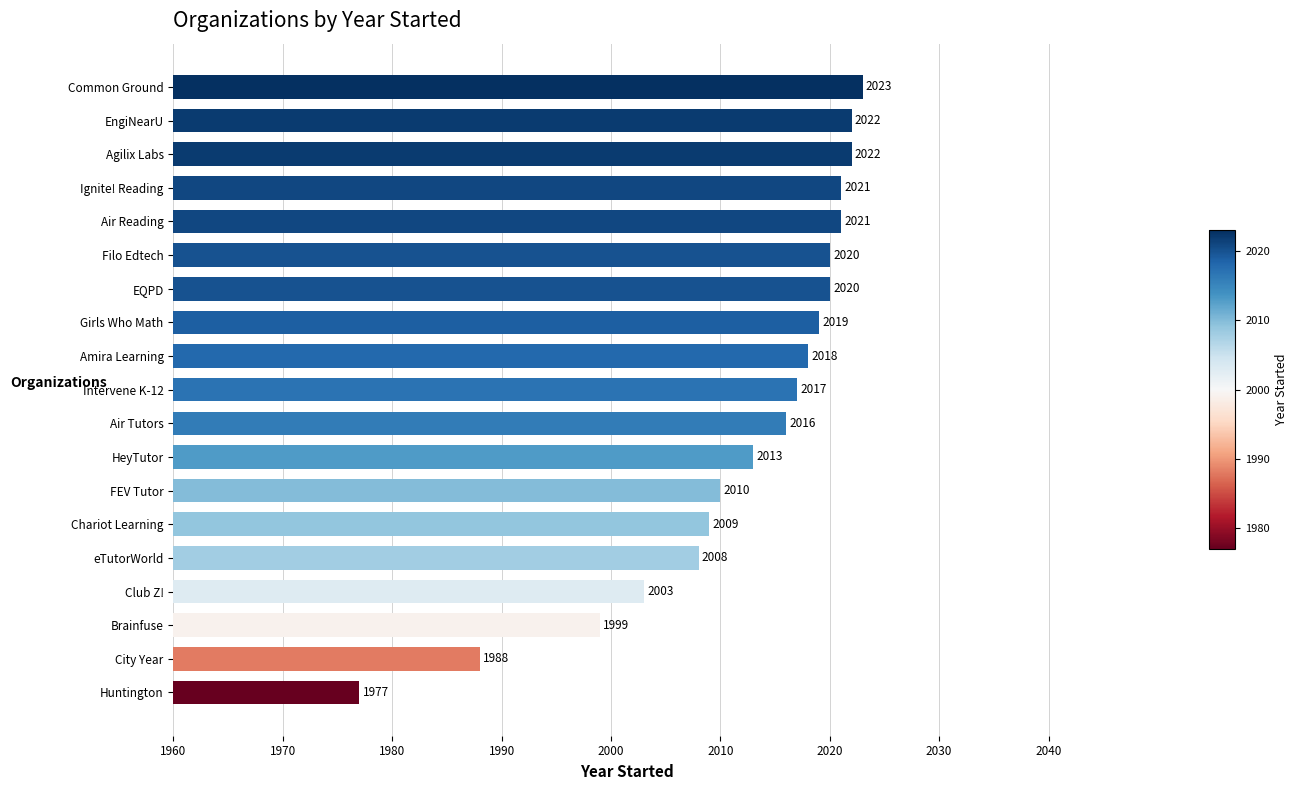

Reading bottom to top, what are all the values shown in this chart?

1977	1988	1999	2003	2008	2009	2010	2013	2016	2017	2018	2019	2020	2020	2021	2021	2022	2022	2023